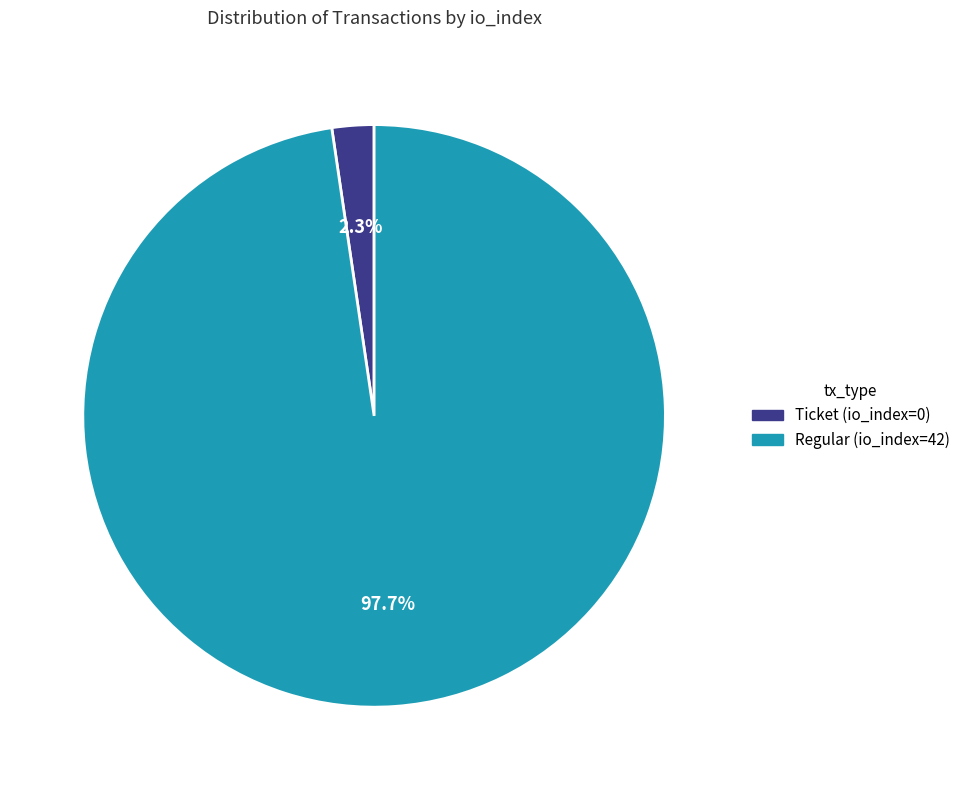

Does any single category account for the majority?

Yes